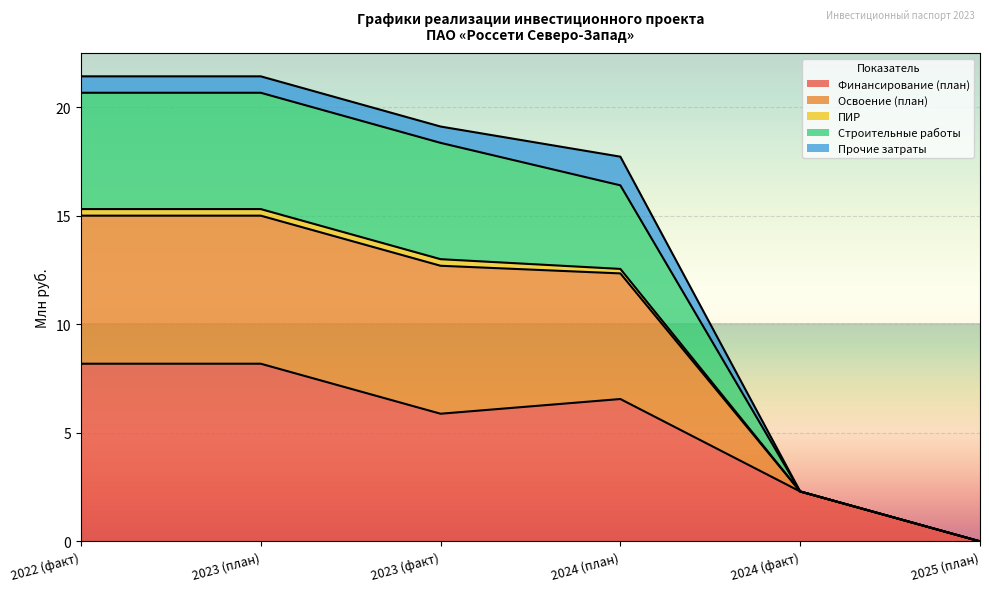

Which category has the lowest value in the Финансирование (план) series?

2025 (план)